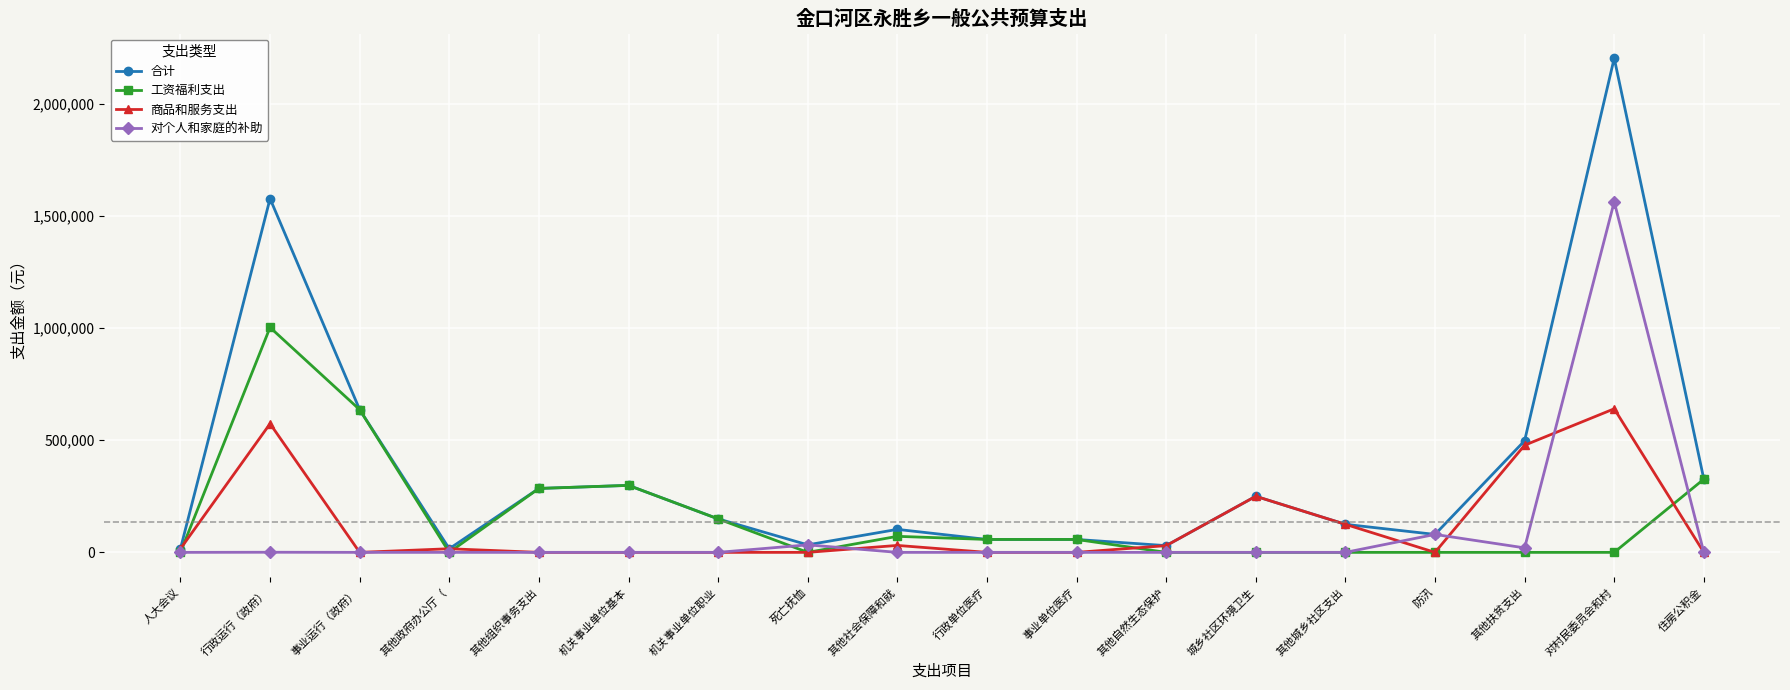

At which category does 合计 reach its first local valley?

其他政府办公厅（